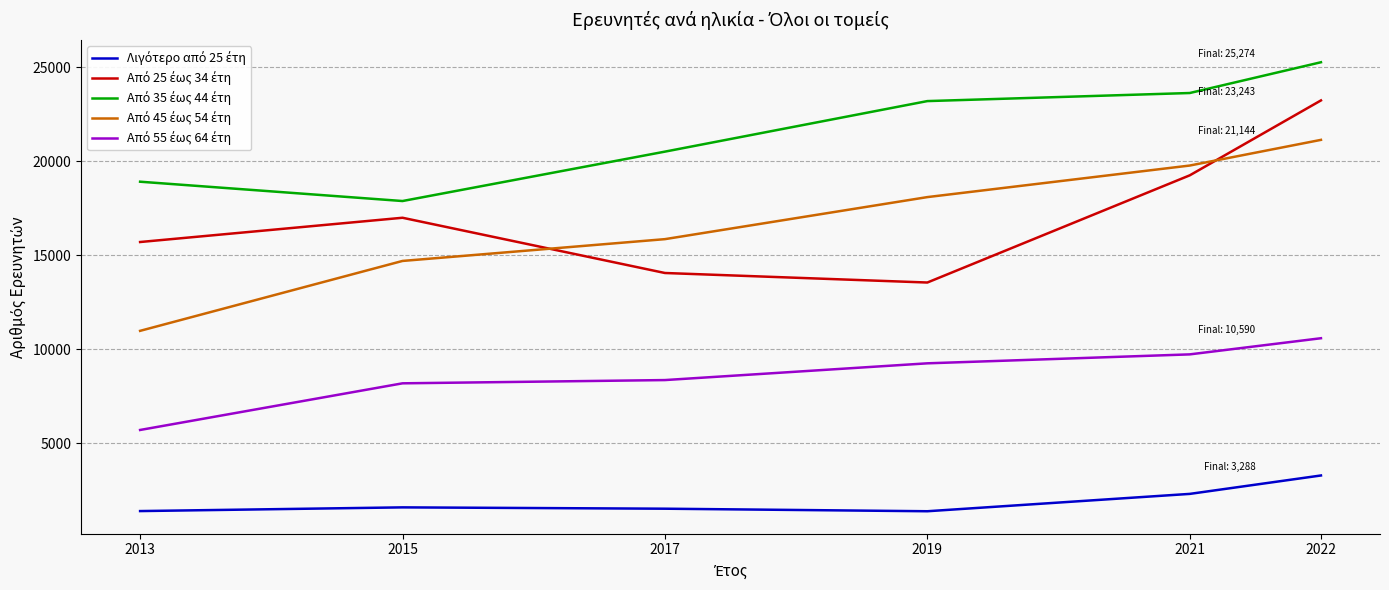

What is the difference between the highest and lowest values at 2013?

17524